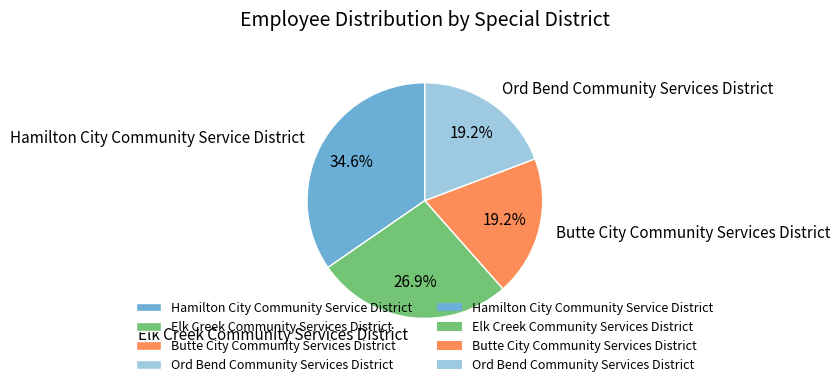

Which category has the biggest portion of the pie?

Hamilton City Community Service District